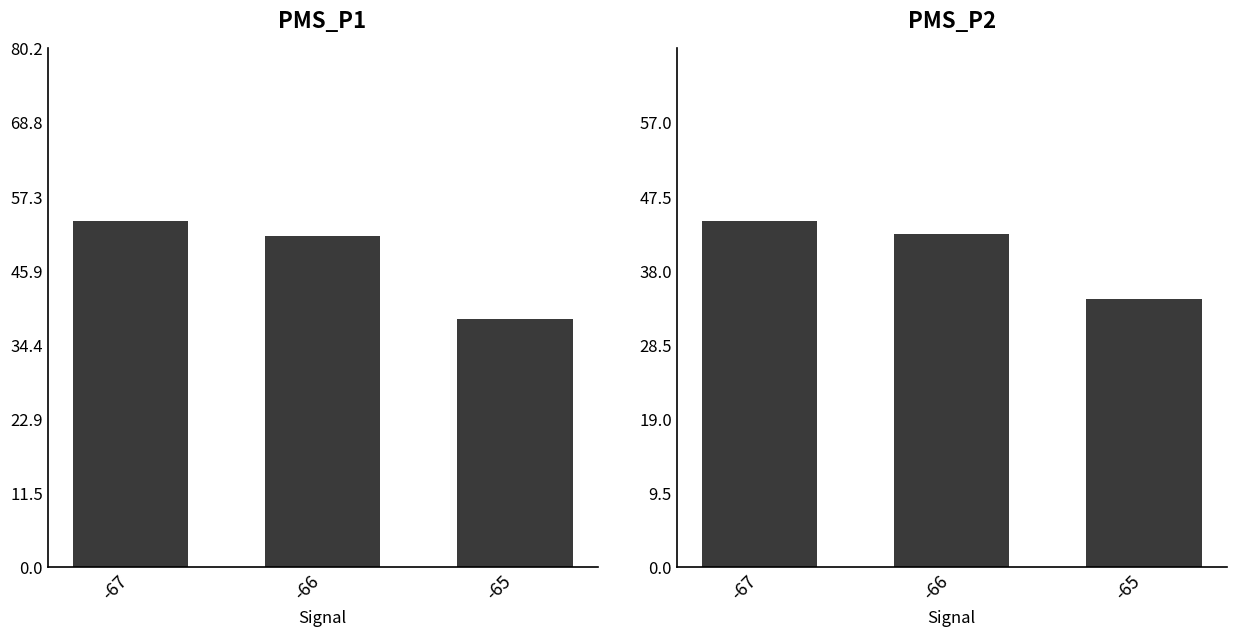

How many bars are there in total?

6